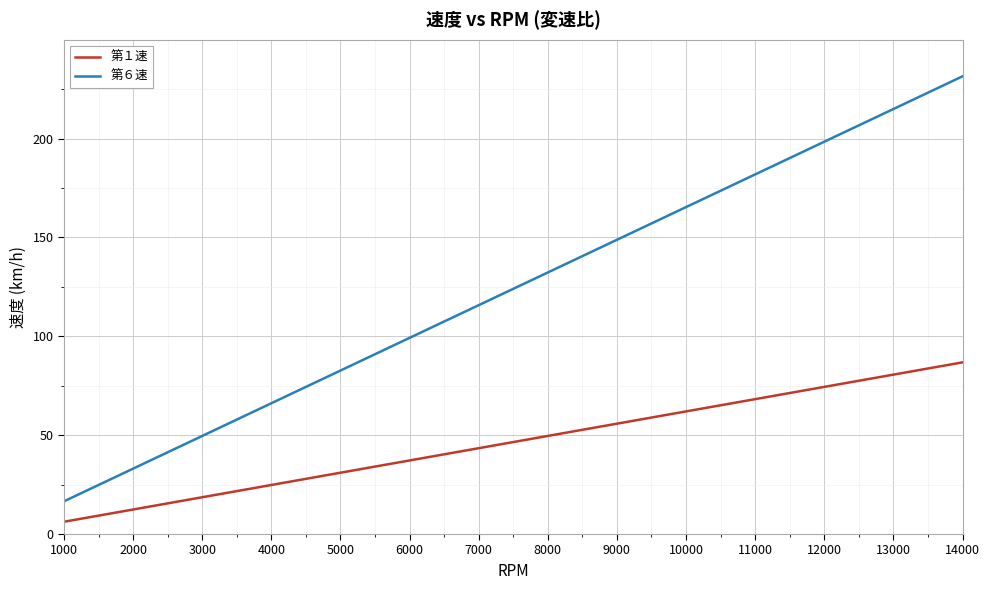

Rank the series by their average value, from lowest to highest.

第１速, 第６速